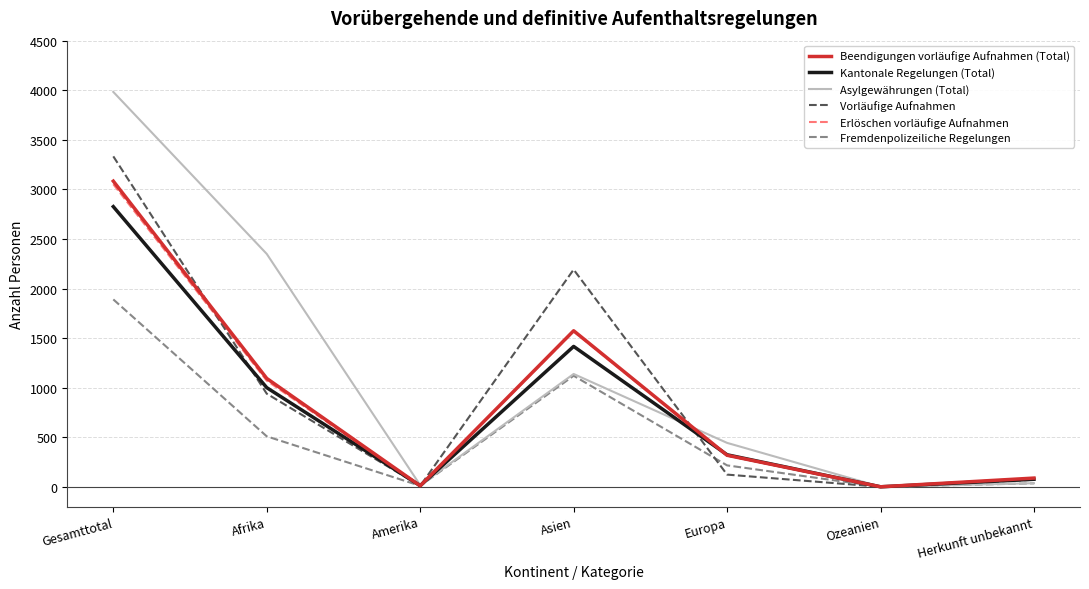

The Beendigungen vorläufige Aufnahmen (Total) series shows 604 at Afrika. True or false?

False